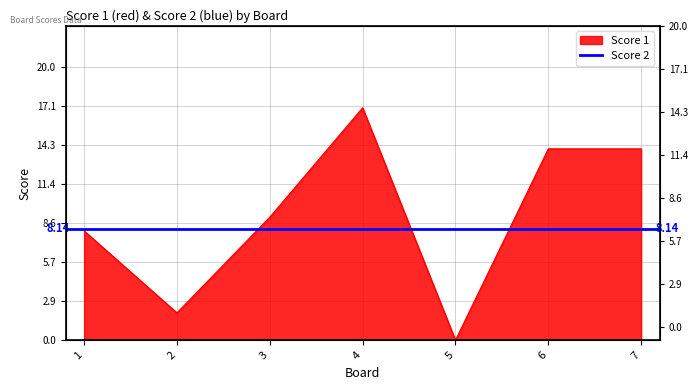

What is the average value?

9